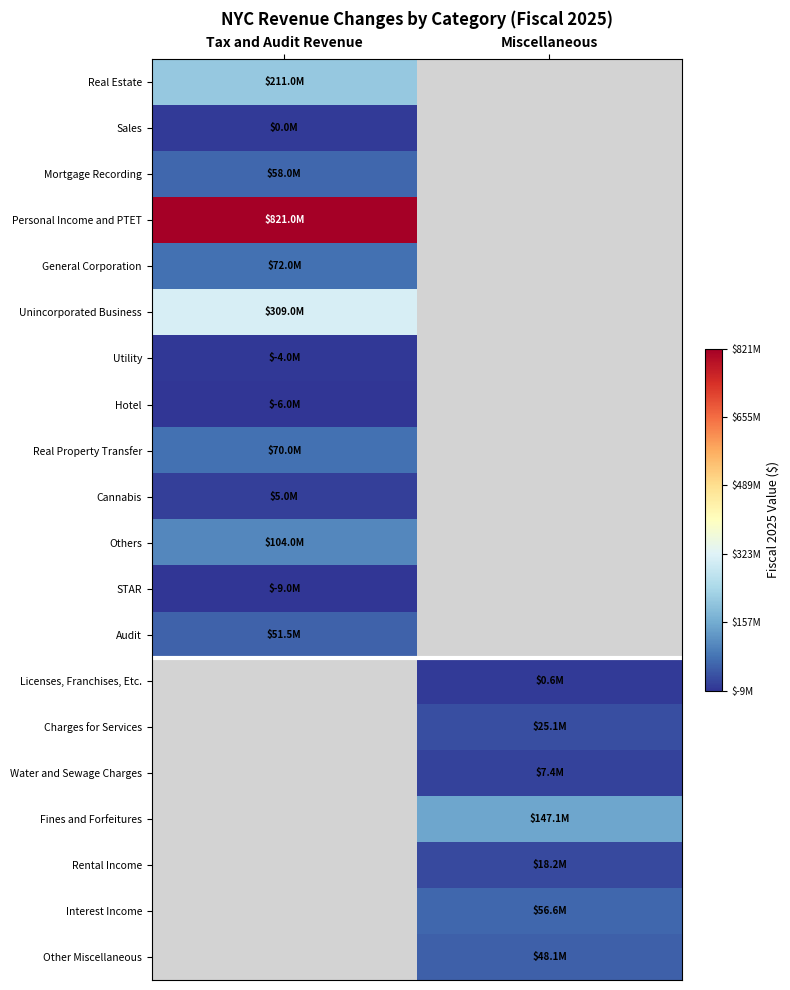

Count the number of categories in the chart.

2